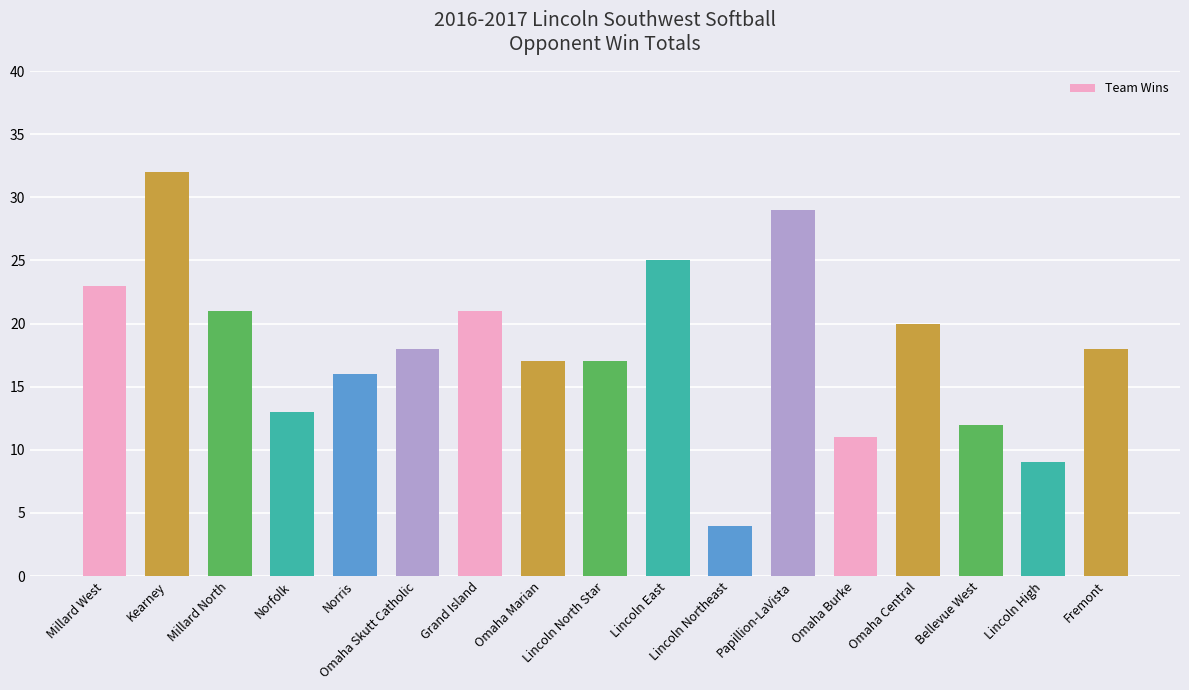

What is the label of the 8th bar from the right?

Lincoln East